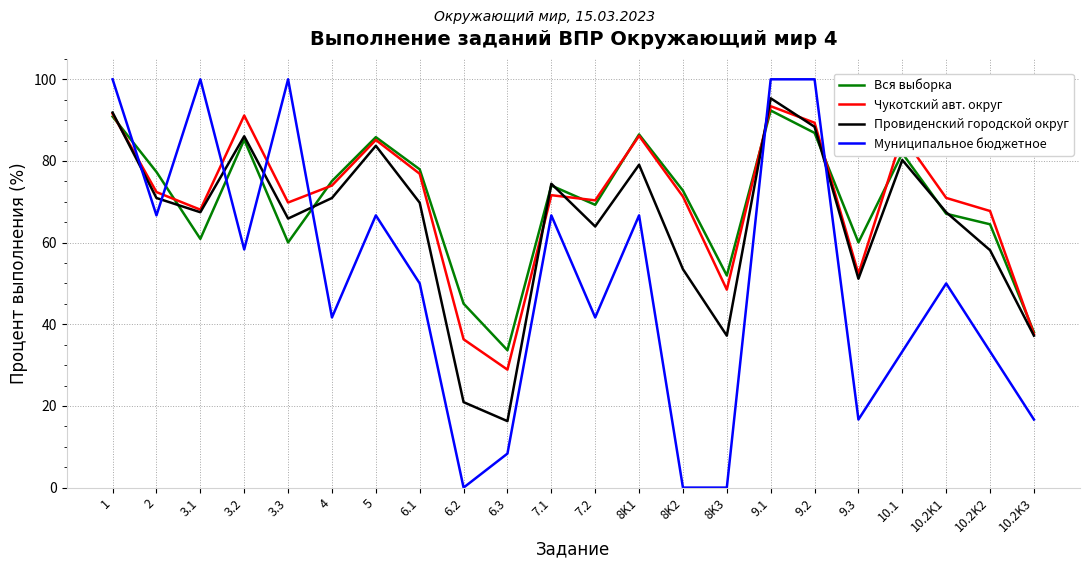

True or false: Муниципальное бюджетное has a value of 163.3 at 3.3.

False